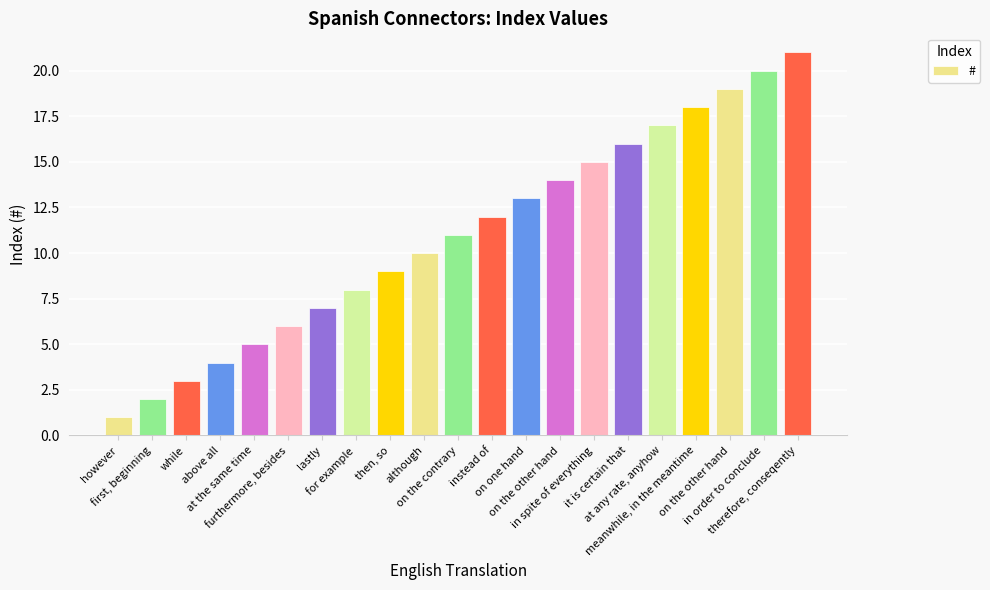

Reading right to left, extract all data points from this chart.

21	20	19	18	17	16	15	14	13	12	11	10	9	8	7	6	5	4	3	2	1